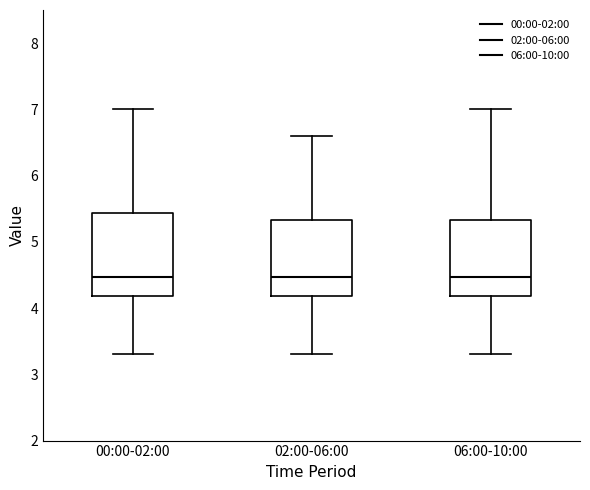

Reading left to right, transcribe this box plot: for each box, give where its median line is, the range the box spans, and where its two whiskers end, as read against the y-axis. The values are not printed on the chart, so give them approximately, as read against the axis.

00:00-02:00: median 4.5, box 4.2 to 5.4, whiskers 3.3 to 7.0
02:00-06:00: median 4.5, box 4.2 to 5.3, whiskers 3.3 to 6.6
06:00-10:00: median 4.5, box 4.2 to 5.3, whiskers 3.3 to 7.0